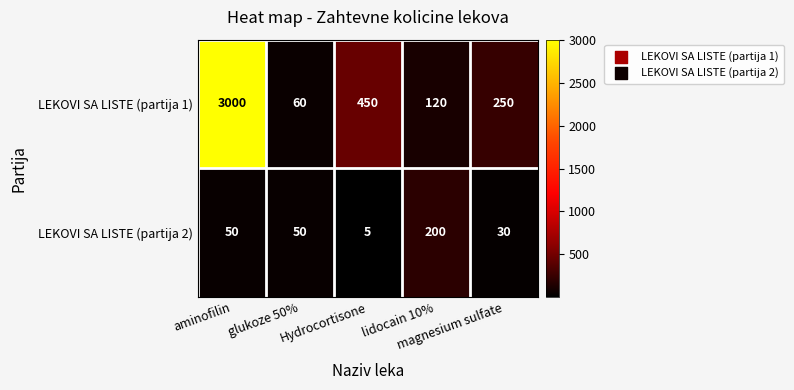

Which category has the lowest value across all series?

Hydrocortisone